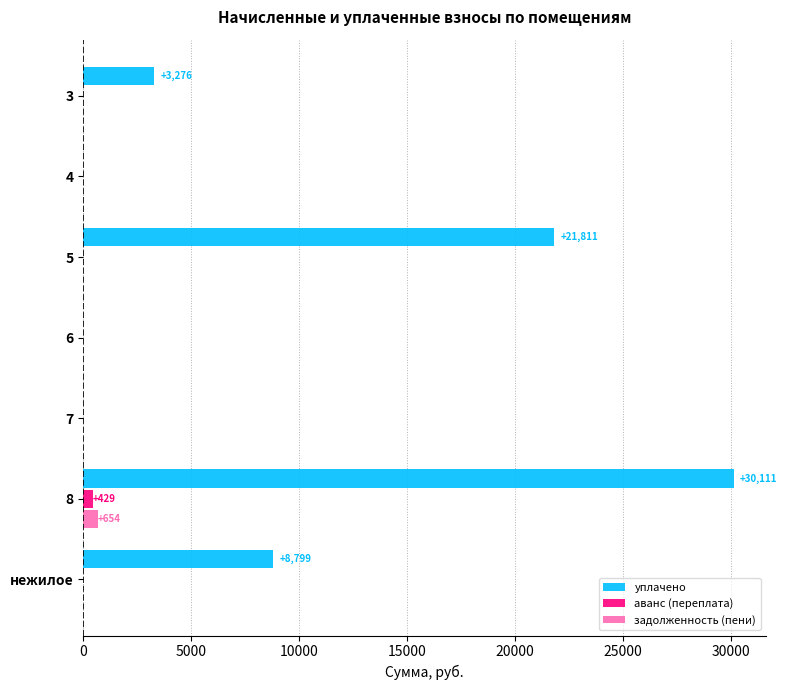

Where is уплачено nearest to the value 15055?

нежилое